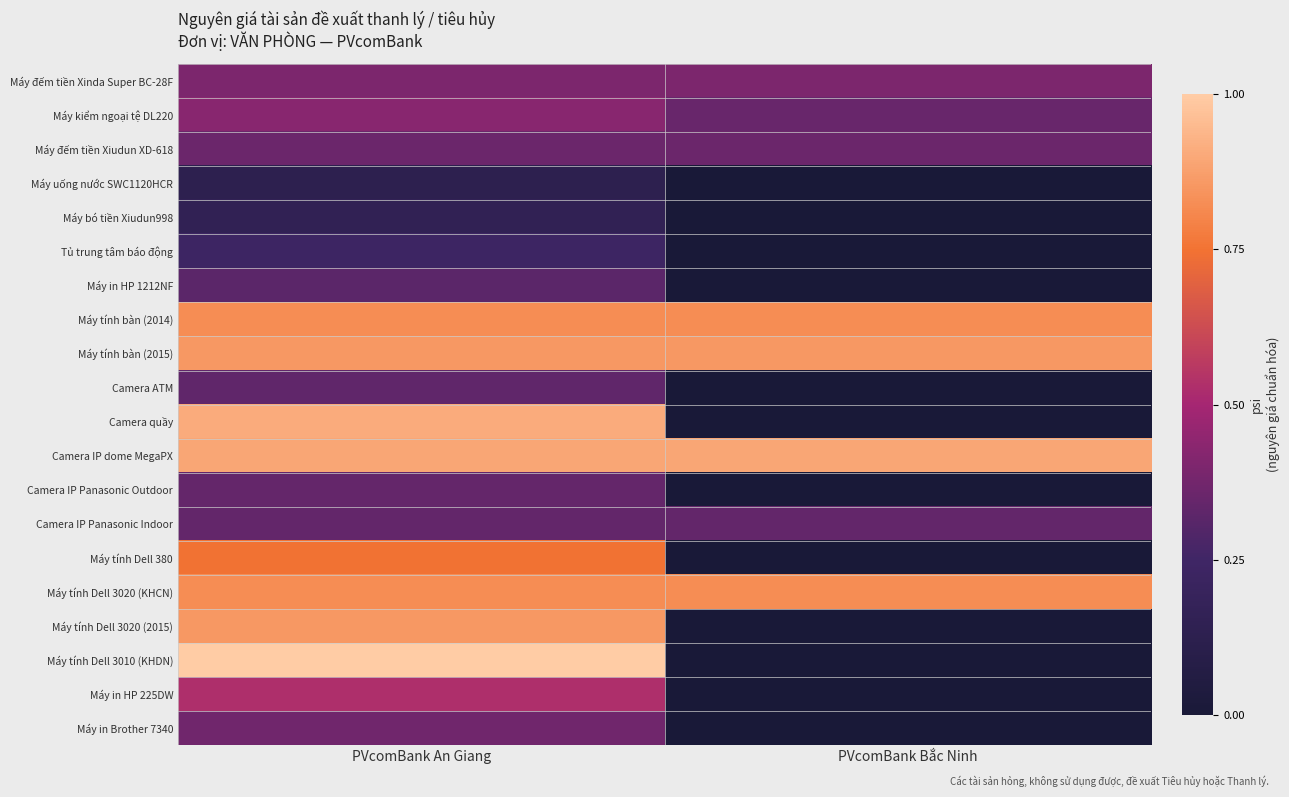

What is the total value across all series at PVcomBank Bắc Ninh?

4.8